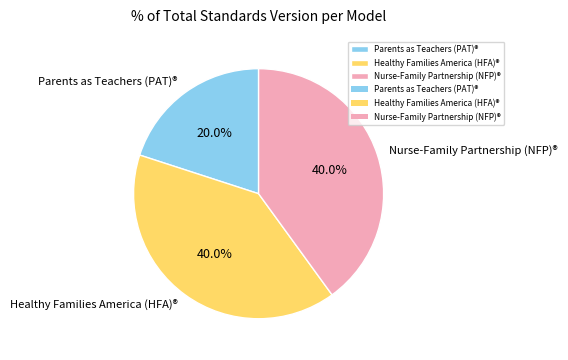

To the nearest percent, what percentage of the pie is Healthy Families America (HFA)®?

40%